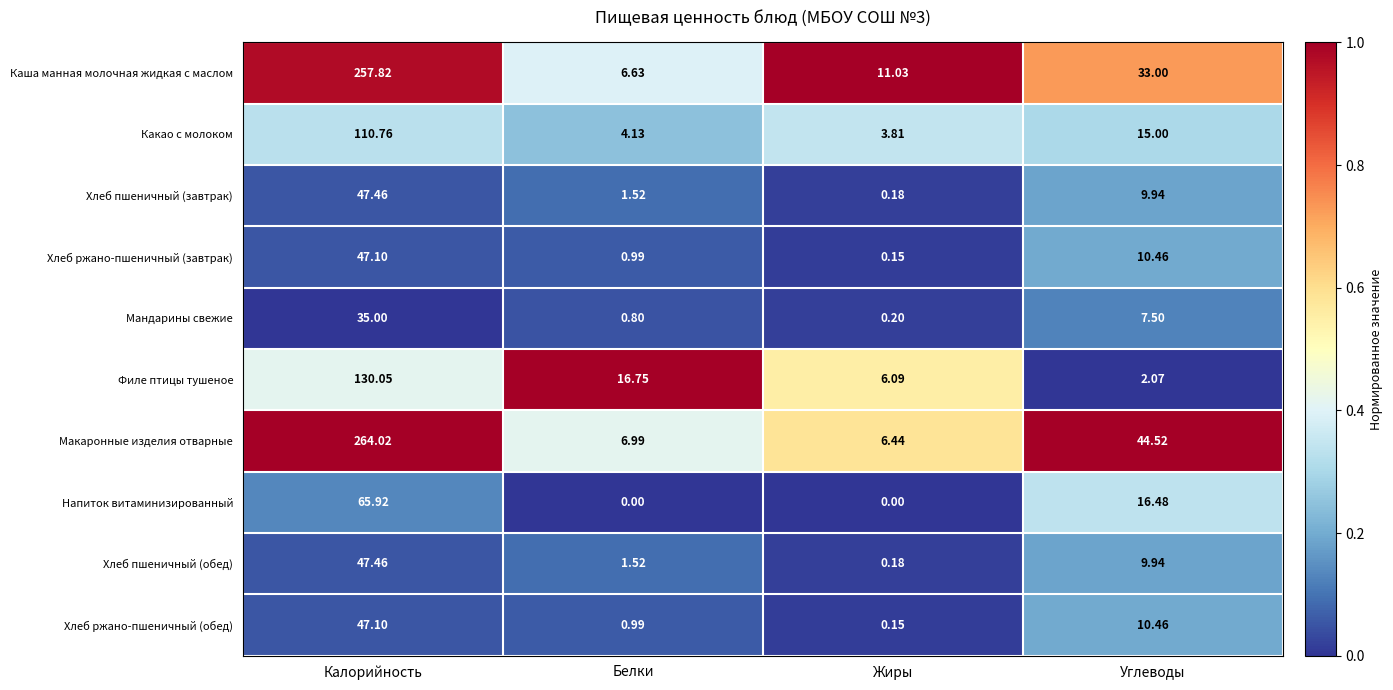

Between Жиры and Углеводы, which series saw the biggest shift?

Макаронные изделия отварные